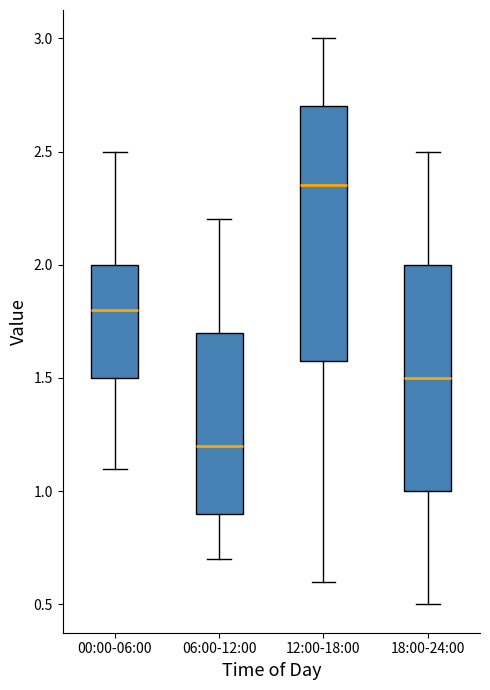

Which box has the lowest median line?

06:00-12:00